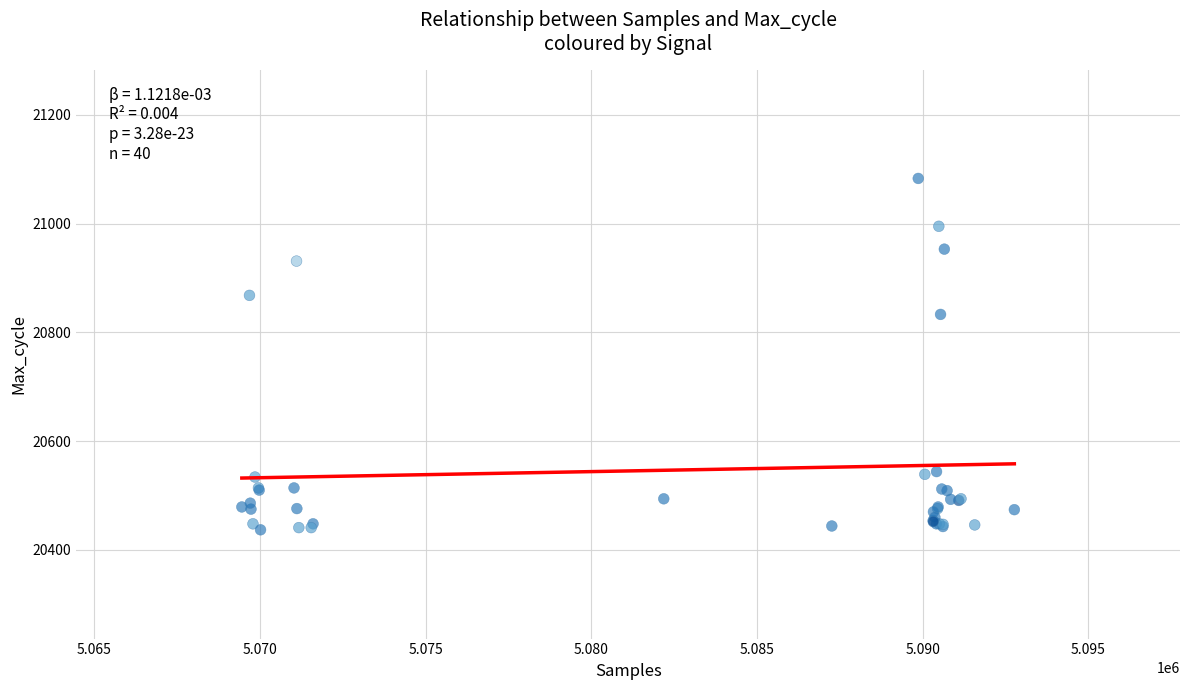

What Y value in the scatter plot is closest to 20760?

20833